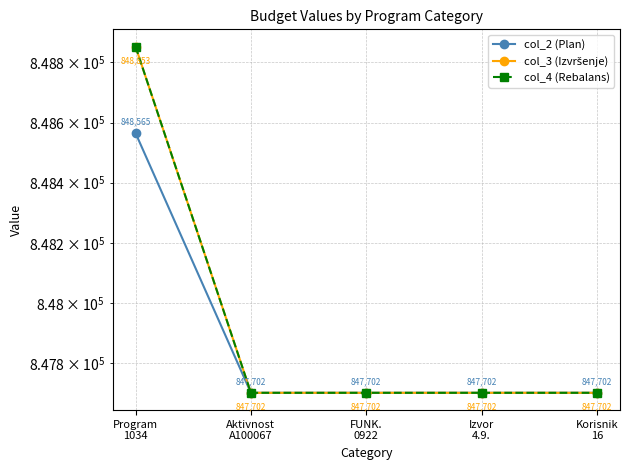

Which series has the largest total across all categories?

col_3 (Izvršenje)